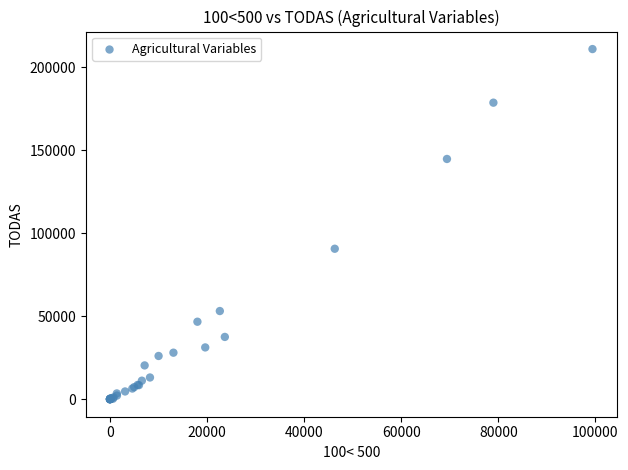

What Y value in the scatter plot is closest to 105523?

90692.0